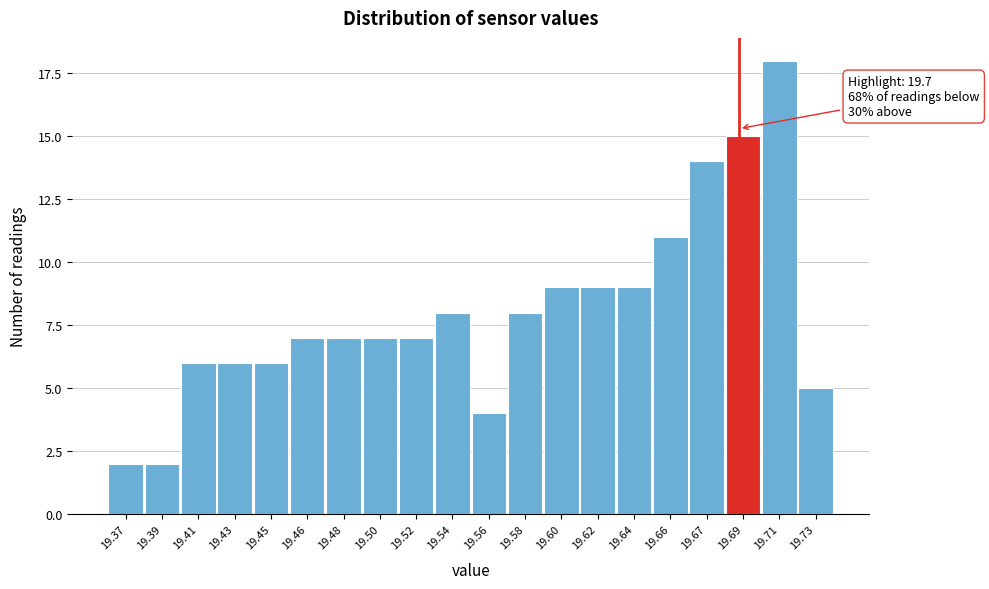

Reading right to left, list all the values displayed in this chart.

5	18	15	14	11	9	9	9	8	4	8	7	7	7	7	6	6	6	2	2